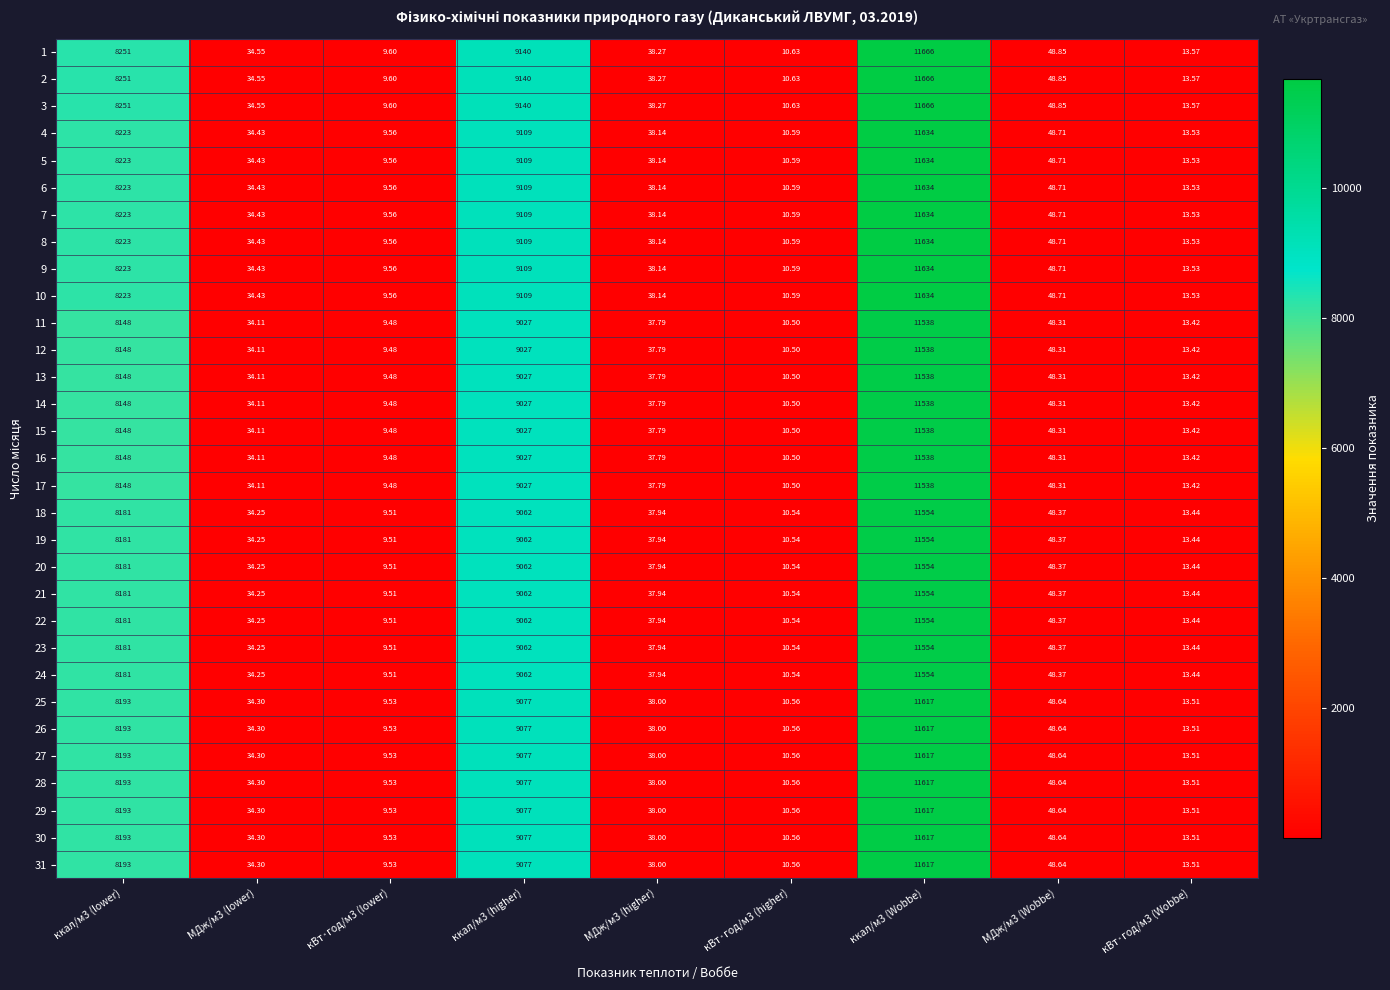

What is the minimum value shown in the chart?

9.5